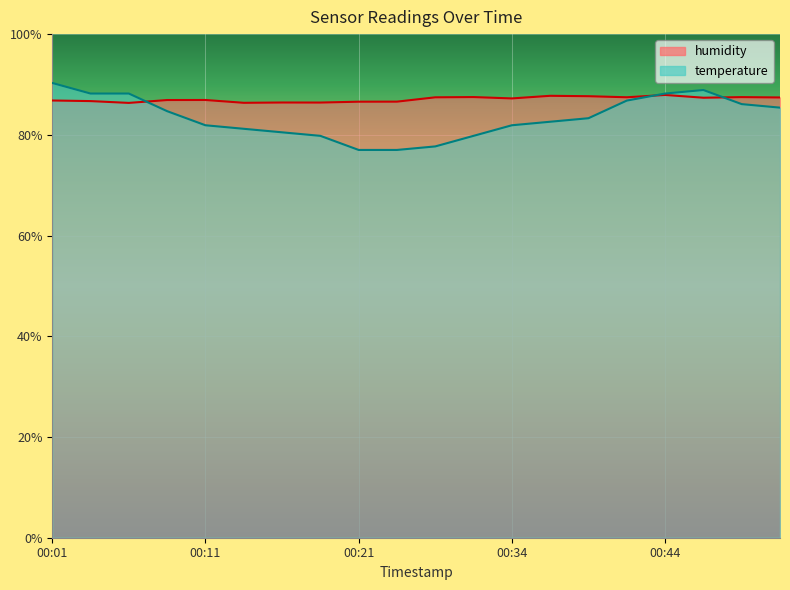

Is the value of temperature at 00:09 greater than the value of humidity at 00:06?

No